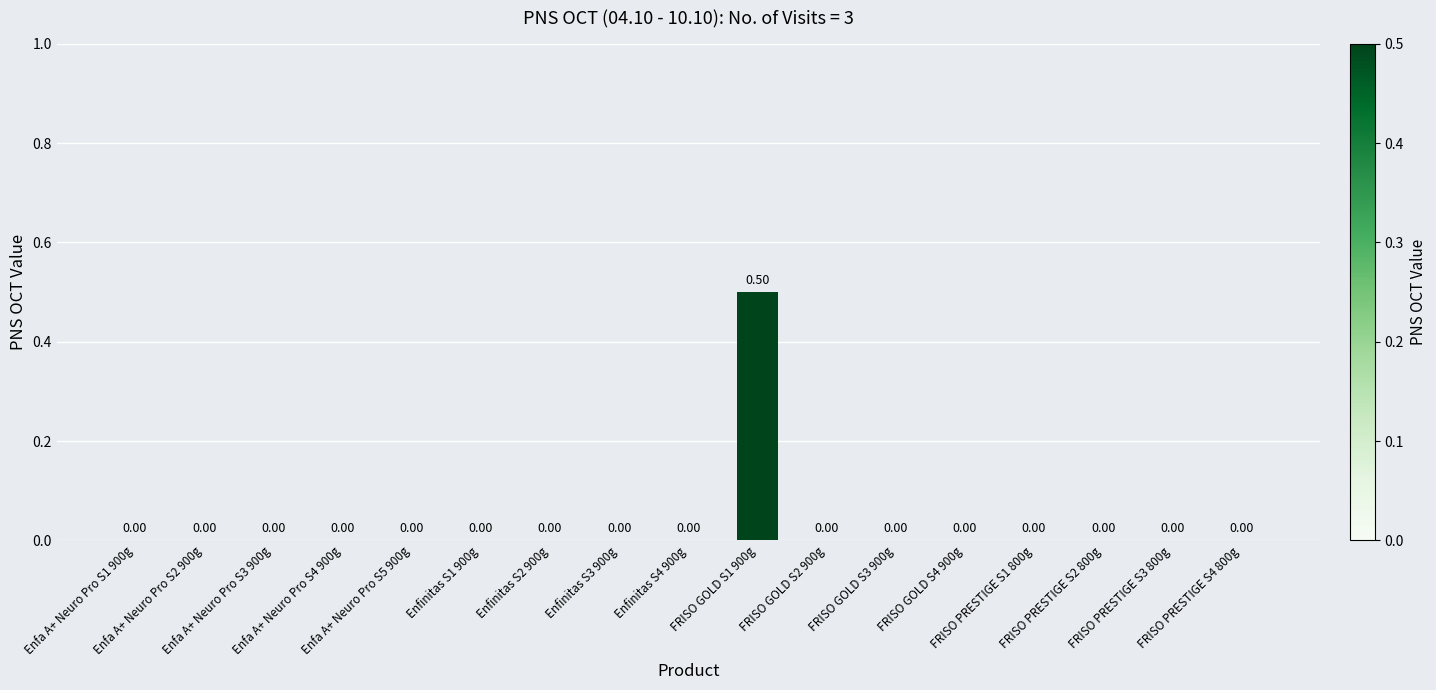

What is the sum of all values?

0.5